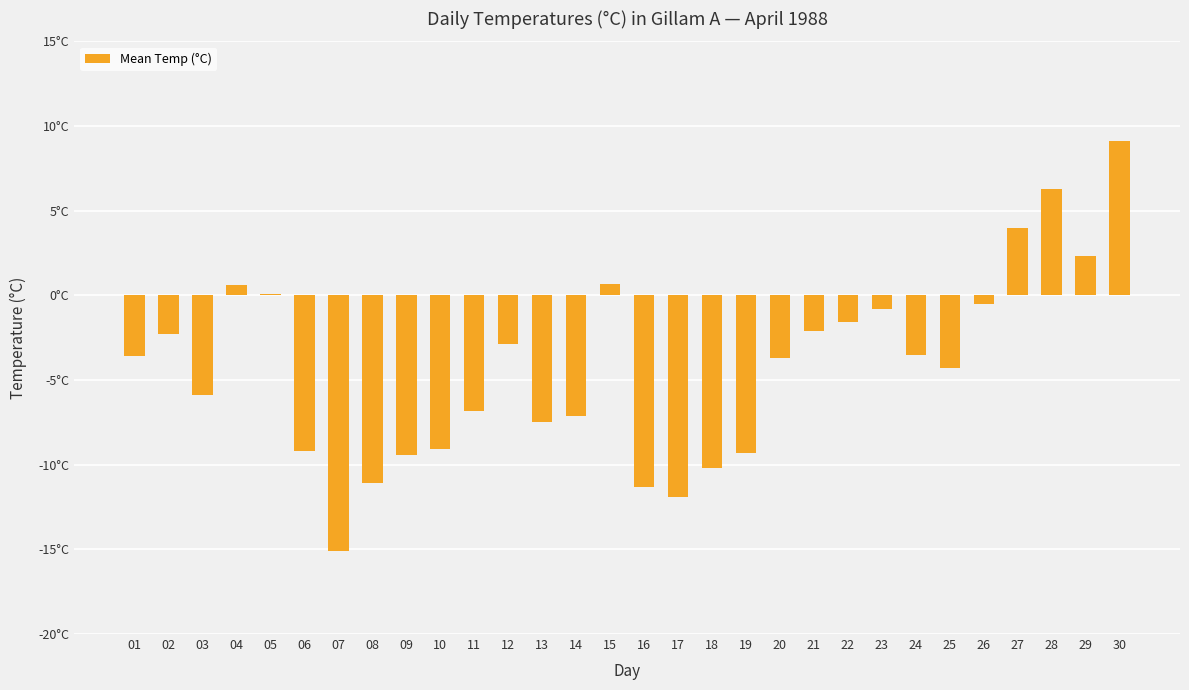

List the labels in order of value, smallest first.

07, 17, 16, 08, 18, 09, 19, 06, 10, 13, 14, 11, 03, 25, 20, 01, 24, 12, 02, 21, 22, 23, 26, 05, 04, 15, 29, 27, 28, 30